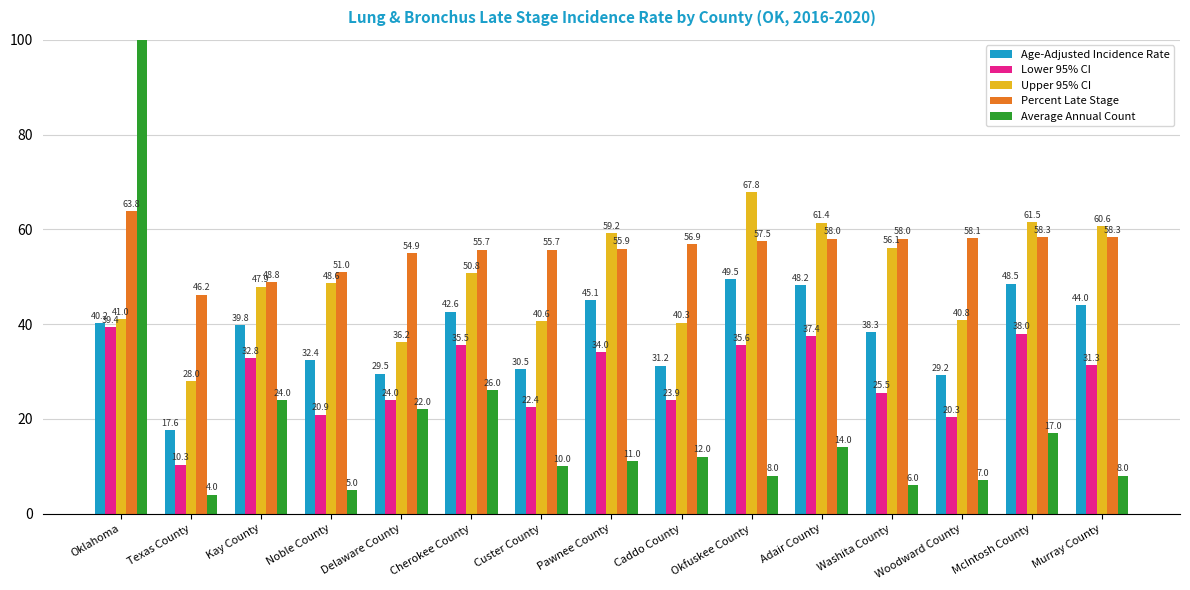

Is it true that Upper 95% CI equals 22.6 at Cherokee County?

False